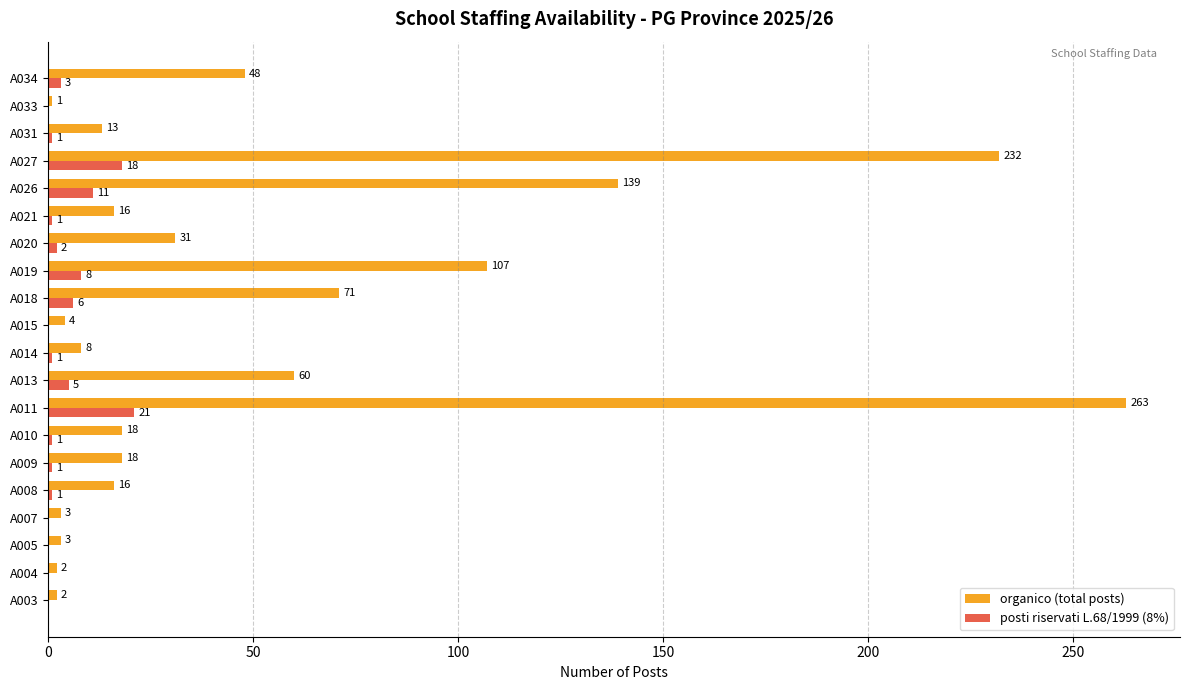

The posti riservati L.68/1999 (8%) series shows 3 at A034. True or false?

True